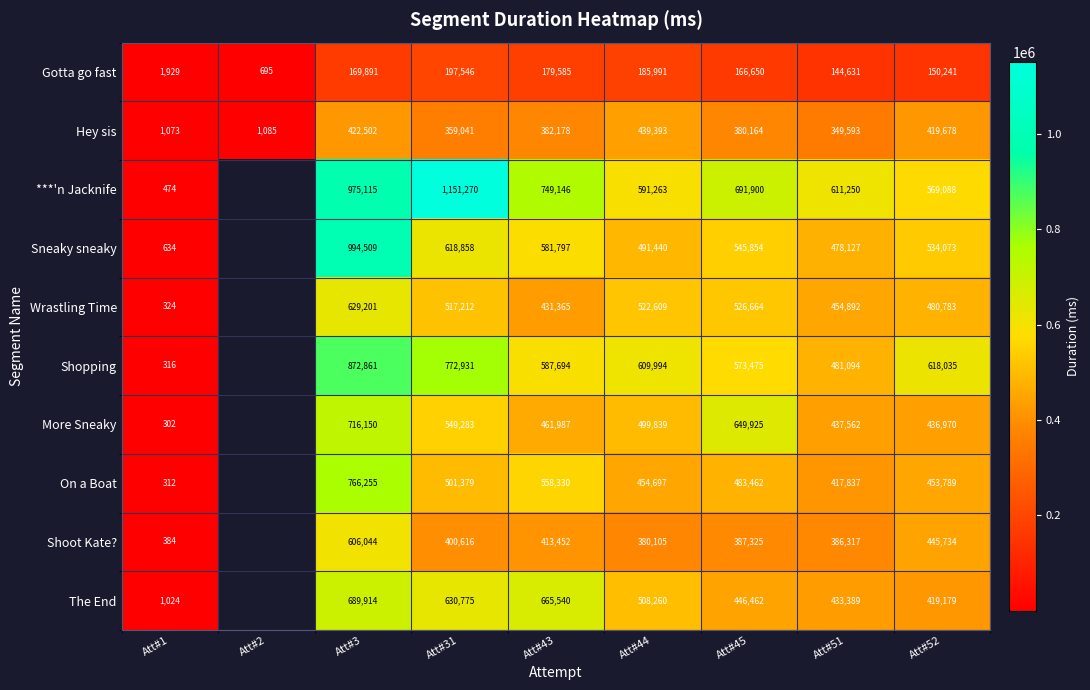

At how many categories does at least one series exceed 895464?

2